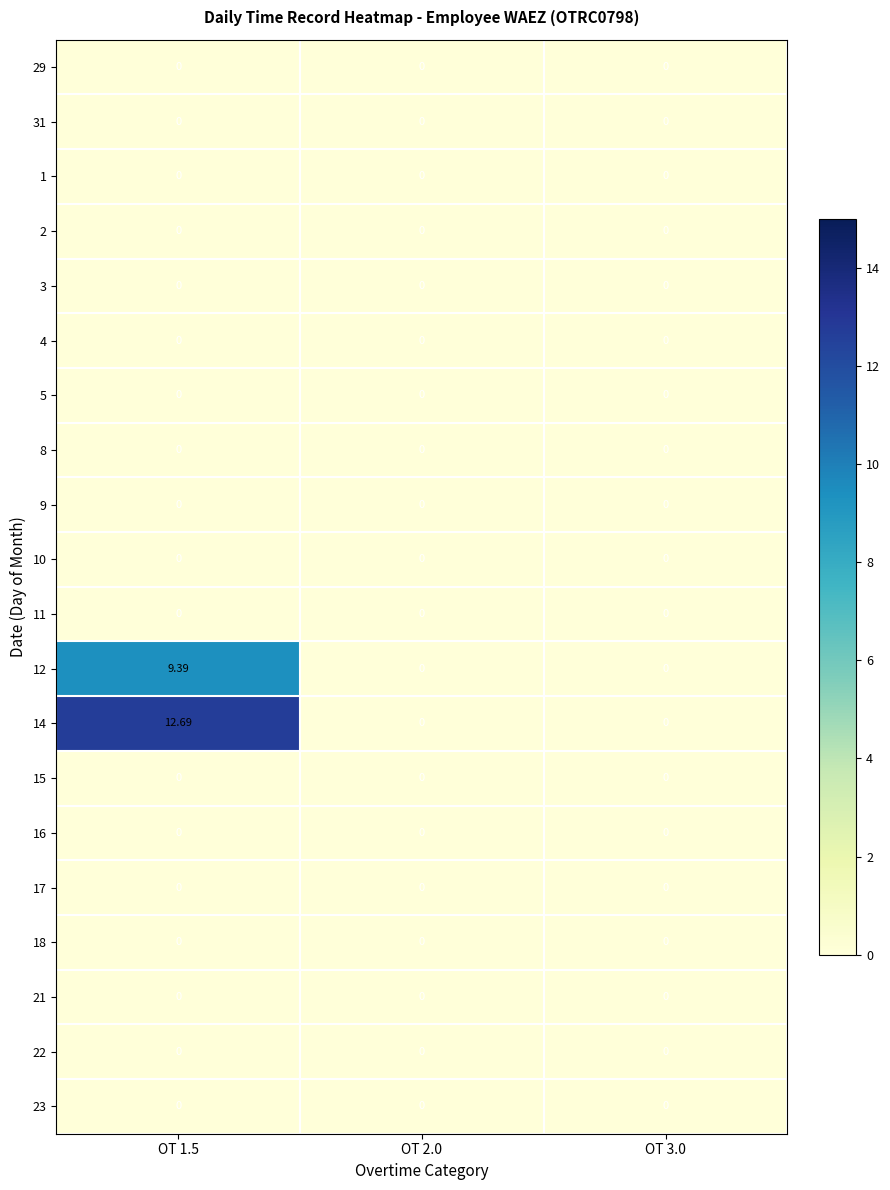

Is the value of 14 at OT 1.5 greater than the value of 29 at OT 1.5?

Yes